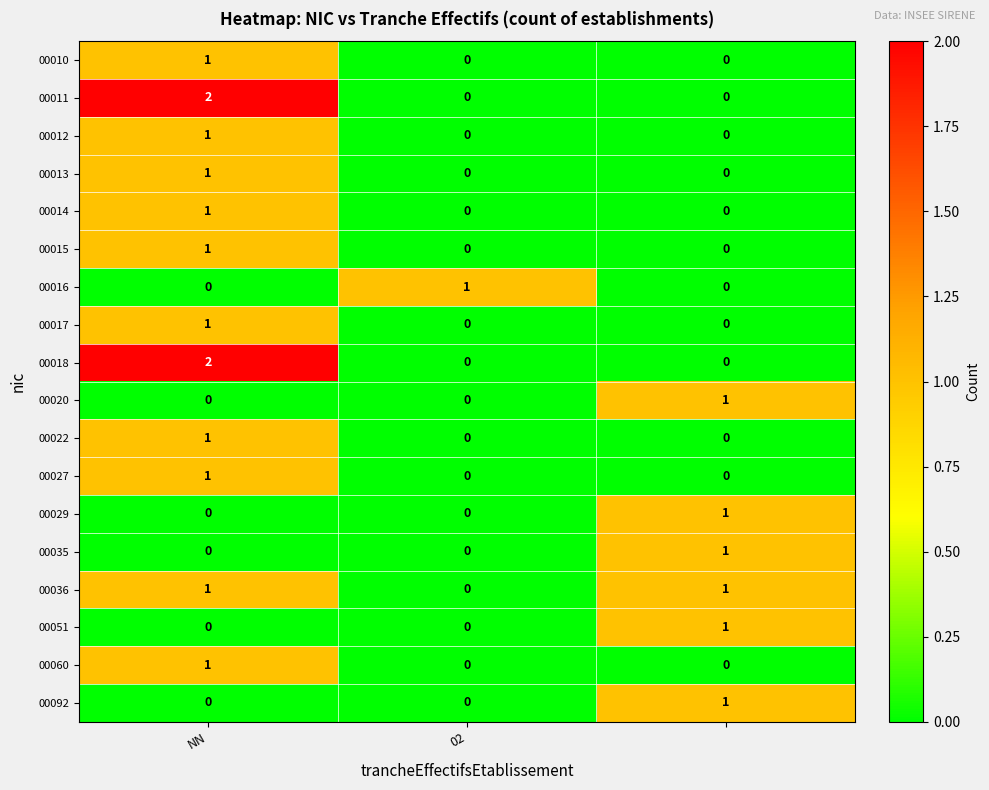

How many 00060 values are between 0 and 1?

3